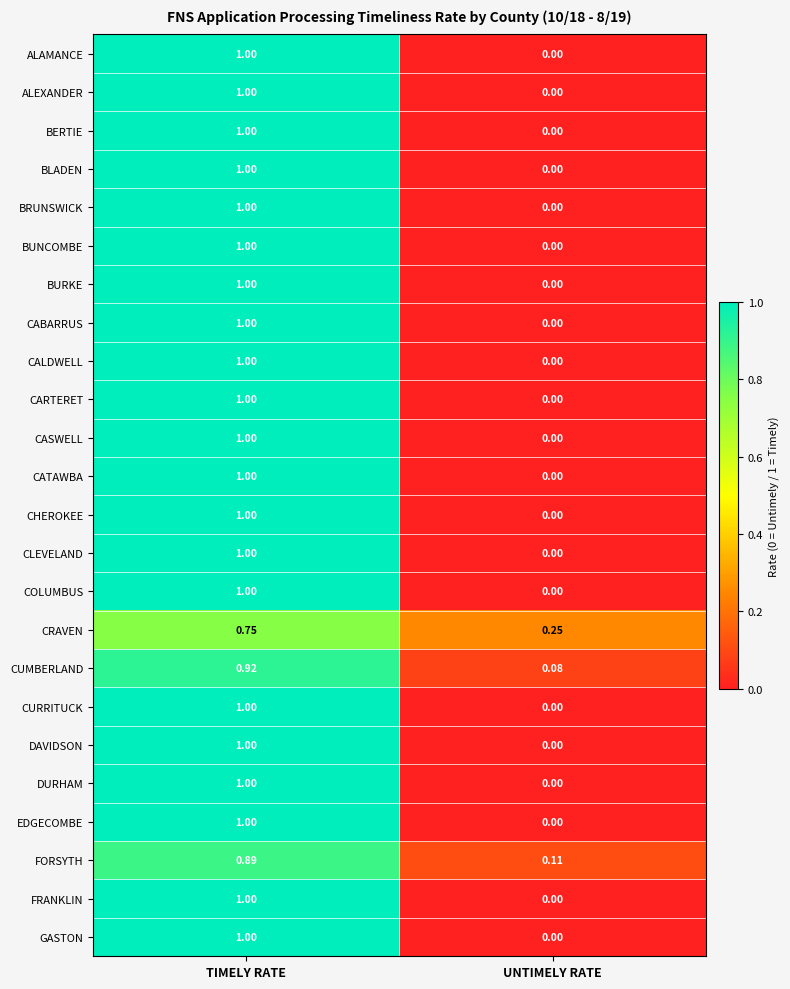

Where is CLEVELAND nearest to the value 0?

UNTIMELY RATE